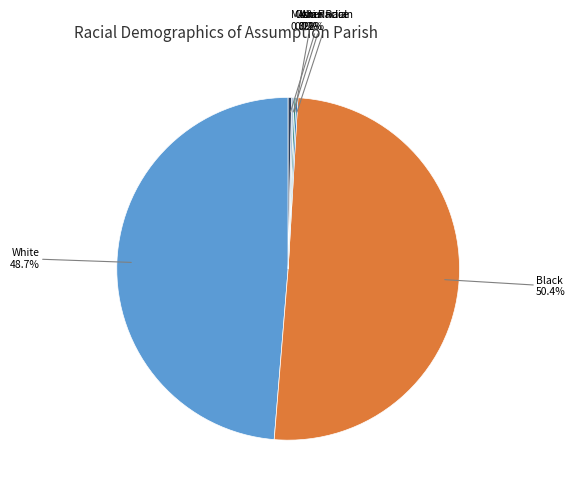

Combined, do Multi Racial and White account for over 50%?

No